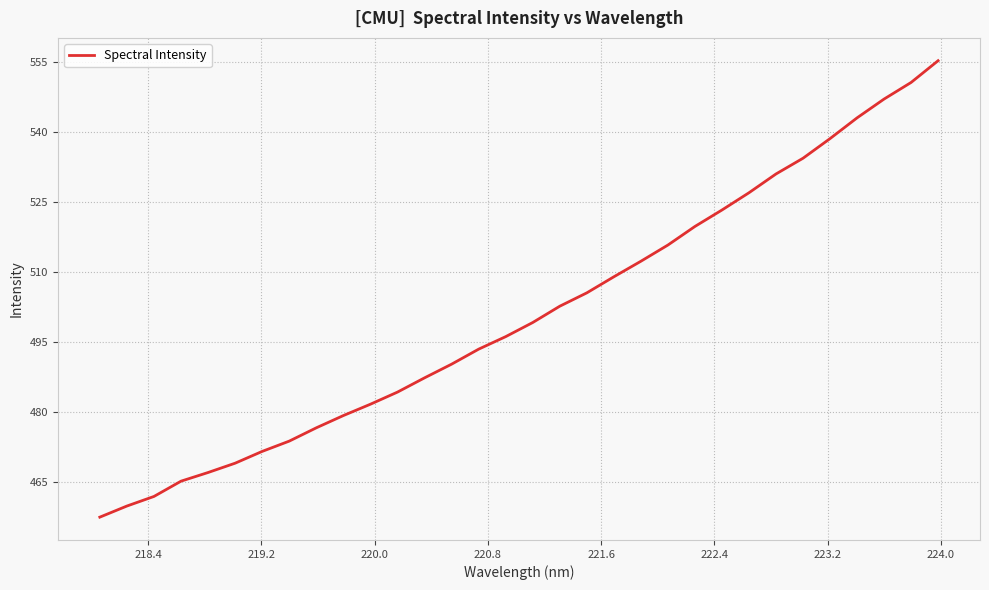

What is the maximum value shown in the chart?

555.4